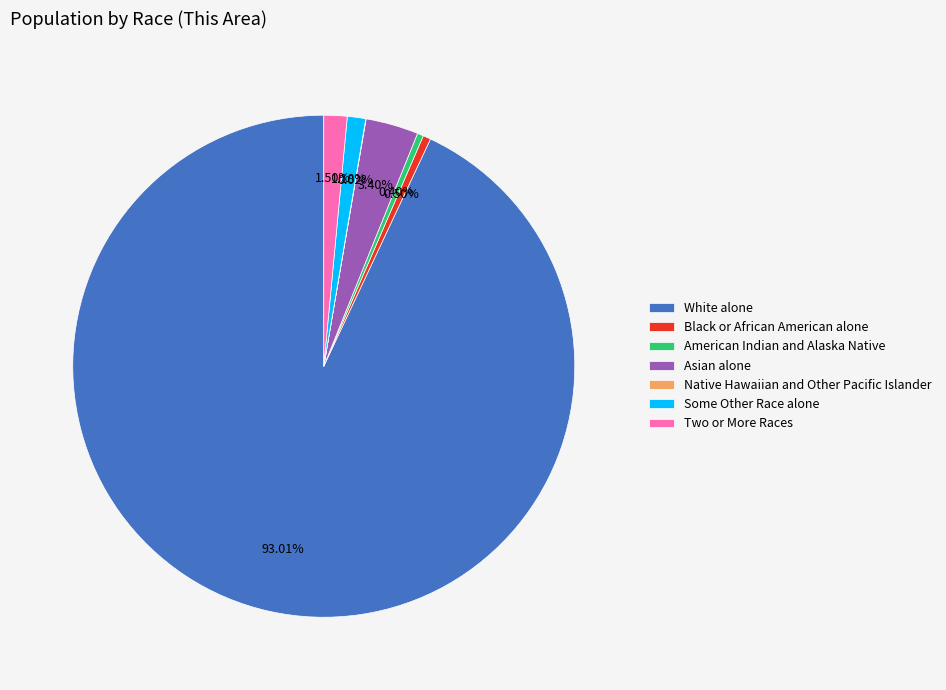

Which slice represents more than half of the pie?

White alone